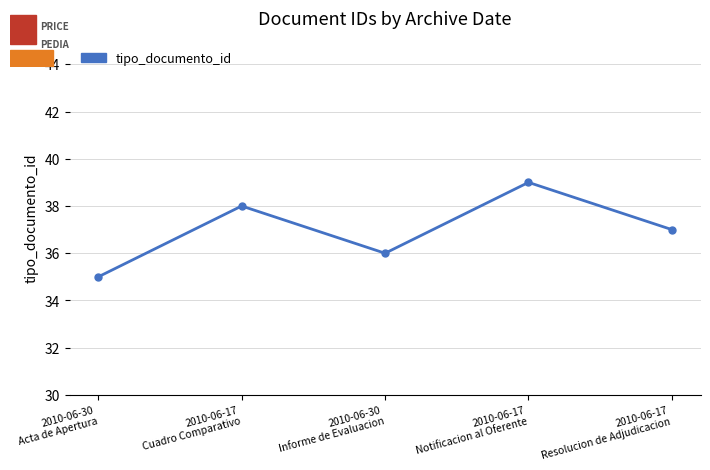

Which category has the lowest value across all series?

2010-06-30
Acta de Apertura